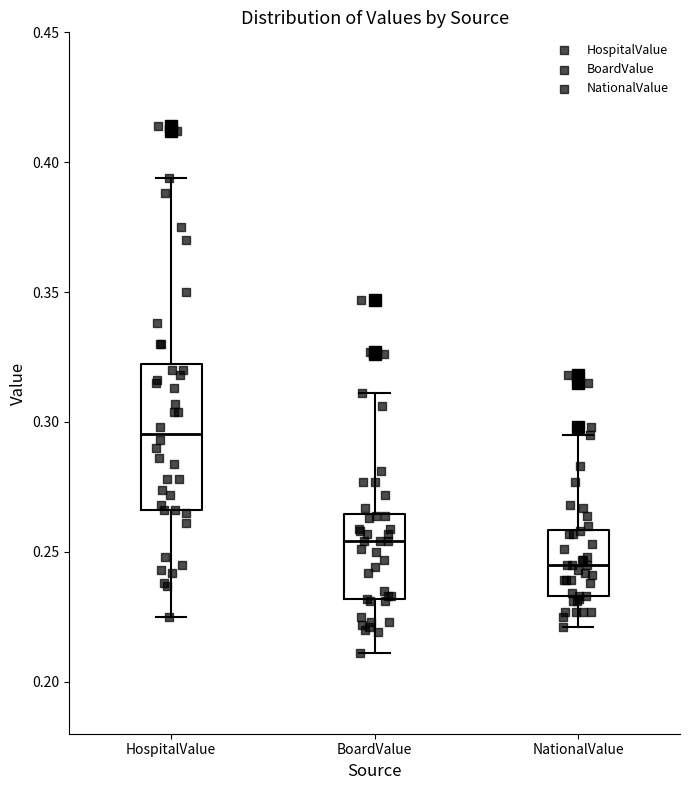

Reading left to right, read every box against the y-axis: the position of its median line, the range the box covers, and the ends of its whiskers. The values are not printed on the chart, so give them approximately, as read against the axis.

HospitalValue: median 0.295, box 0.265 to 0.325, whiskers 0.225 to 0.395
BoardValue: median 0.255, box 0.230 to 0.265, whiskers 0.210 to 0.310
NationalValue: median 0.245, box 0.235 to 0.260, whiskers 0.220 to 0.295